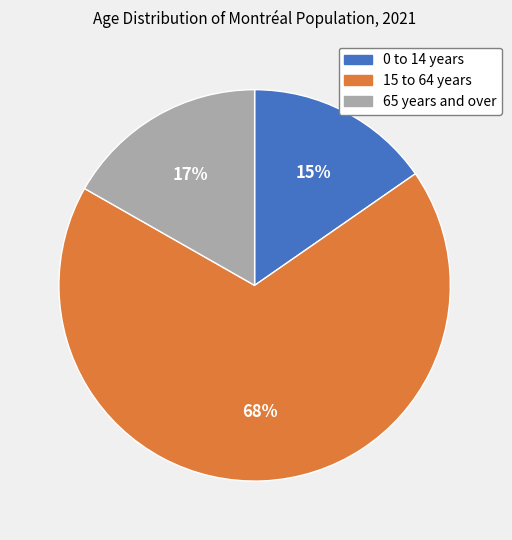

Which category has the smallest portion of the pie?

0 to 14 years